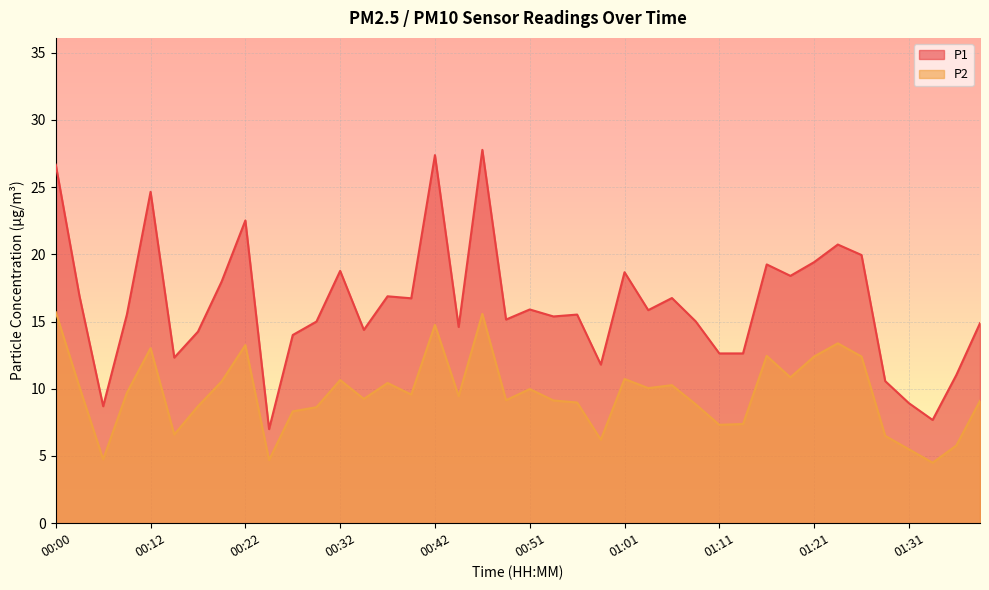

What are all the series names shown in the legend?

P1, P2